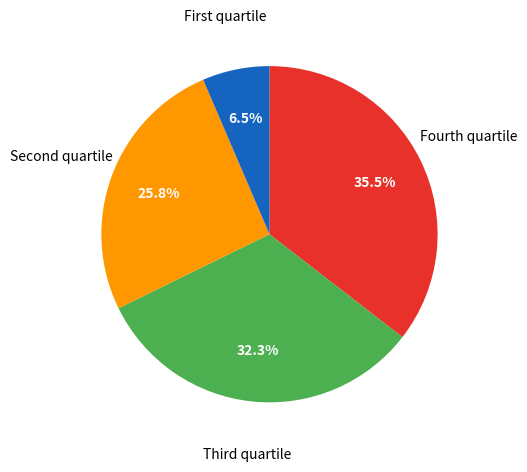

Does any single category account for the majority?

No